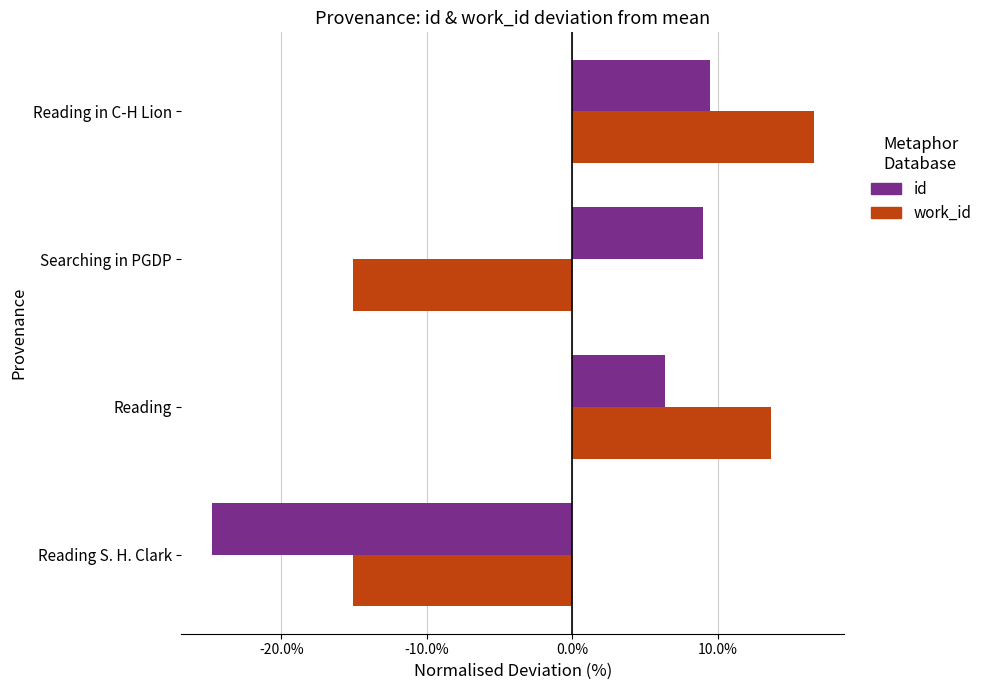

What is the difference between the second highest and minimum values in the id series?

33.8